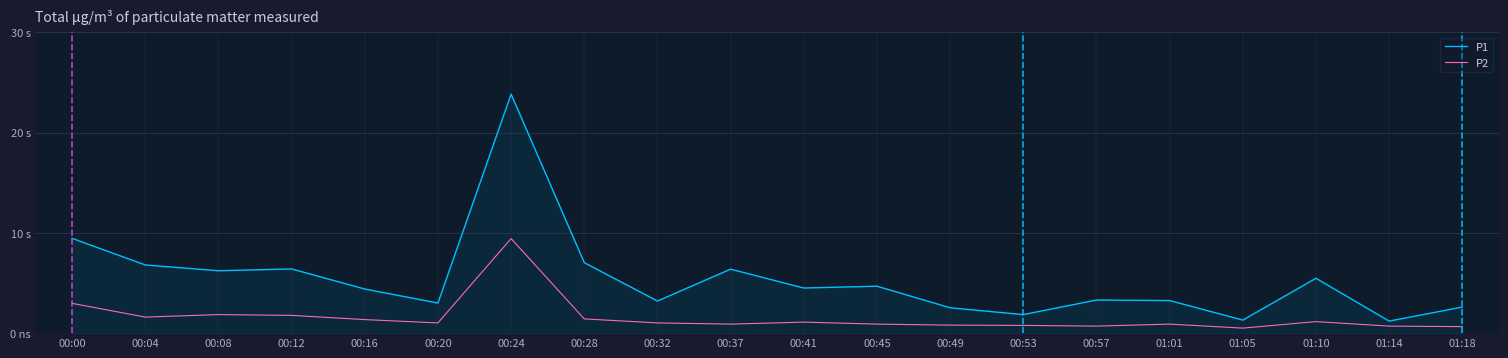

What are all the series names shown in the legend?

P1, P2